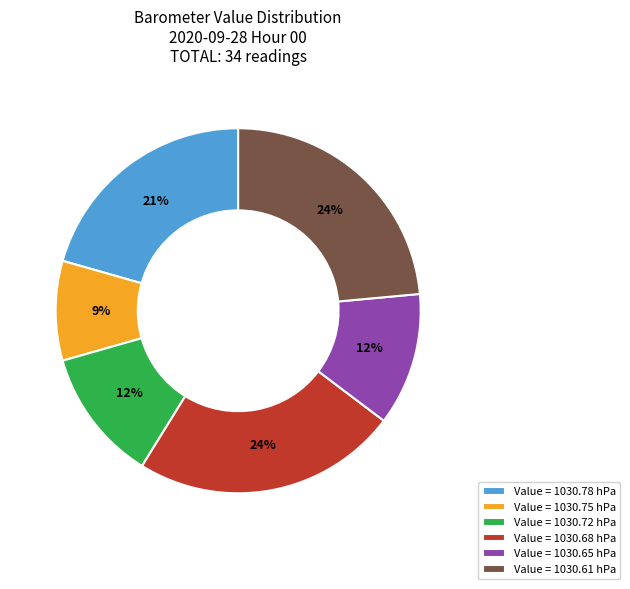

Count the number of slices in the pie.

6